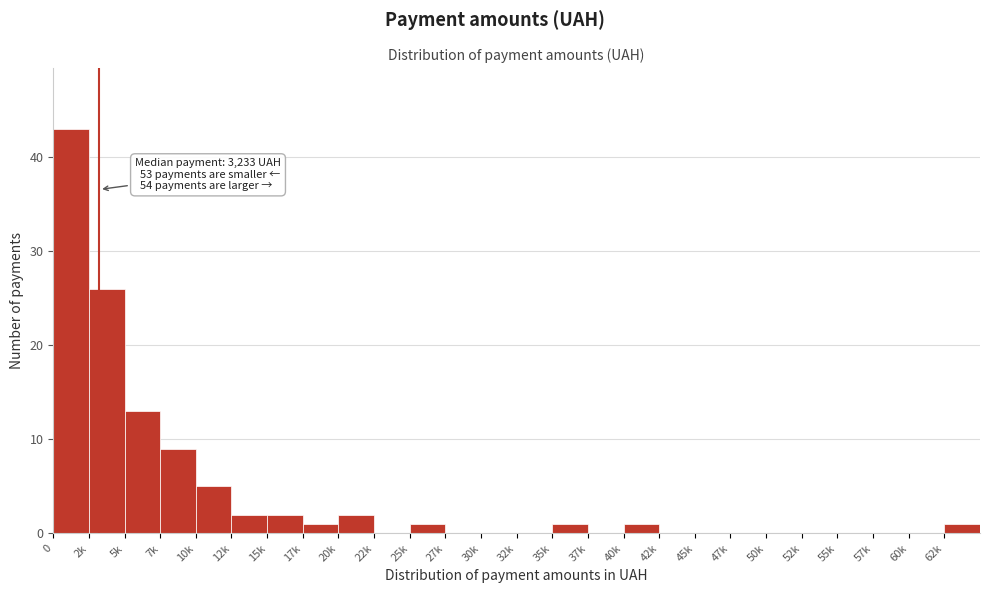

Reading left to right, transcribe all the data shown in this chart.

0=43	2k=26	5k=13	7k=9	10k=5	12k=2	15k=2	17k=1	20k=2	22k=0	25k=1	27k=0	30k=0	32k=0	35k=1	37k=0	40k=1	42k=0	45k=0	47k=0	50k=0	52k=0	55k=0	57k=0	60k=0	62k=1